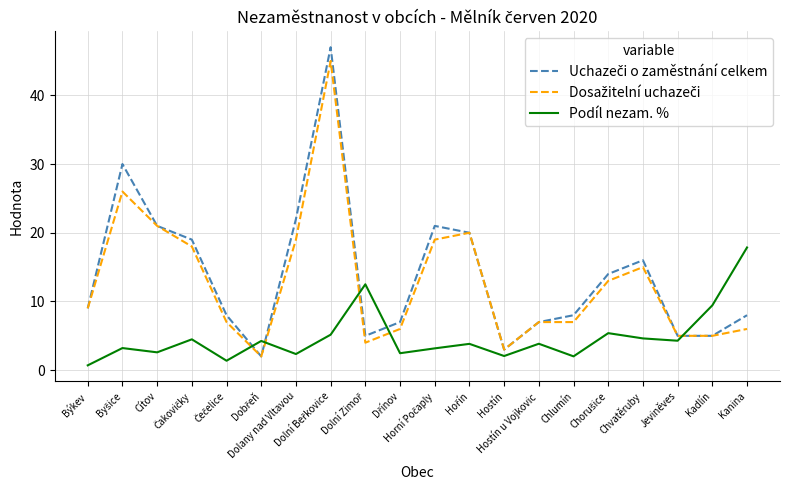

What is the greatest value displayed?

47.0